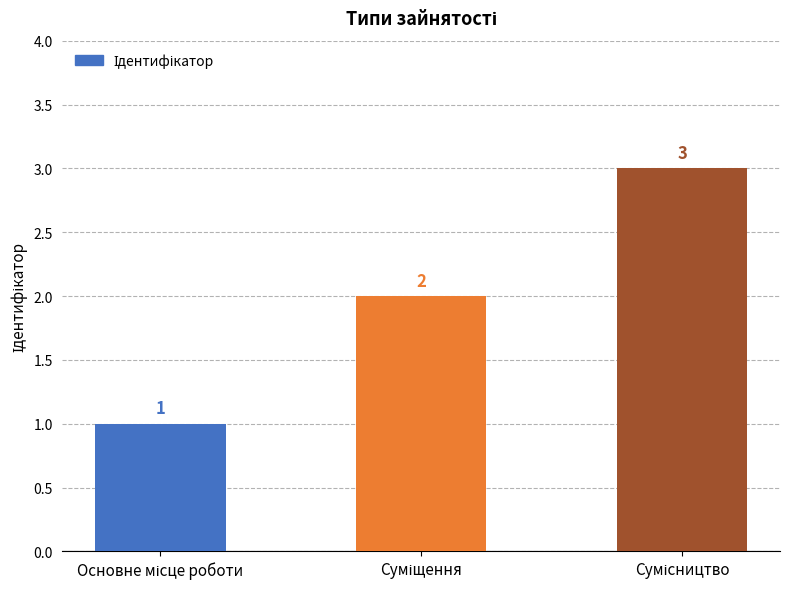

How many values are between 1 and 3?

3